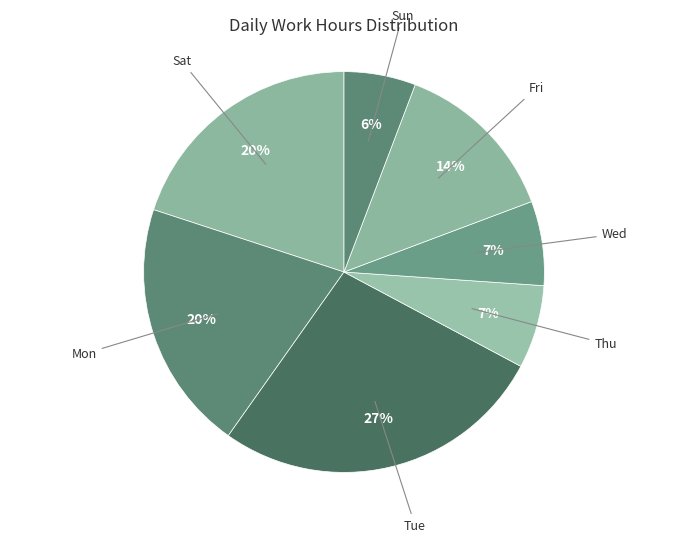

Is there any slice that represents more than half of the pie?

No